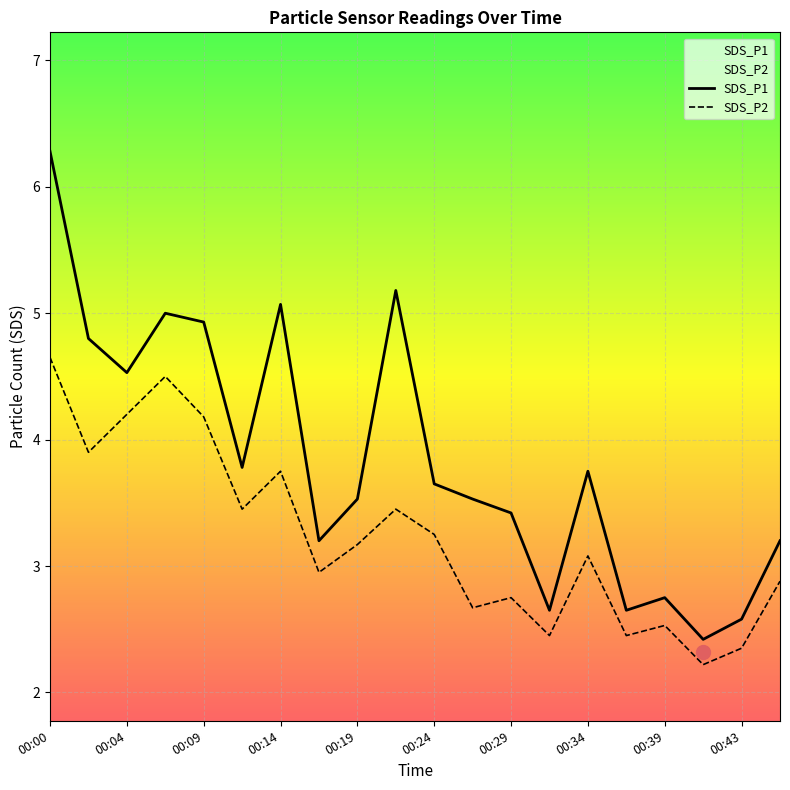

Reading right to left, list all the values displayed in this chart.

SDS_P1: 00:46=3.2	00:43=2.6	00:41=2.4	00:39=2.8	00:36=2.6	00:34=3.8	00:31=2.6	00:29=3.4	00:26=3.5	00:24=3.6	00:21=5.2	00:19=3.5	00:17=3.2	00:14=5.1	00:12=3.8	00:09=4.9	00:07=5.0	00:04=4.5	00:02=4.8	00:00=6.3
SDS_P2: 00:46=2.9	00:43=2.4	00:41=2.2	00:39=2.5	00:36=2.5	00:34=3.1	00:31=2.5	00:29=2.8	00:26=2.7	00:24=3.2	00:21=3.5	00:19=3.2	00:17=3.0	00:14=3.8	00:12=3.5	00:09=4.2	00:07=4.5	00:04=4.2	00:02=3.9	00:00=4.7